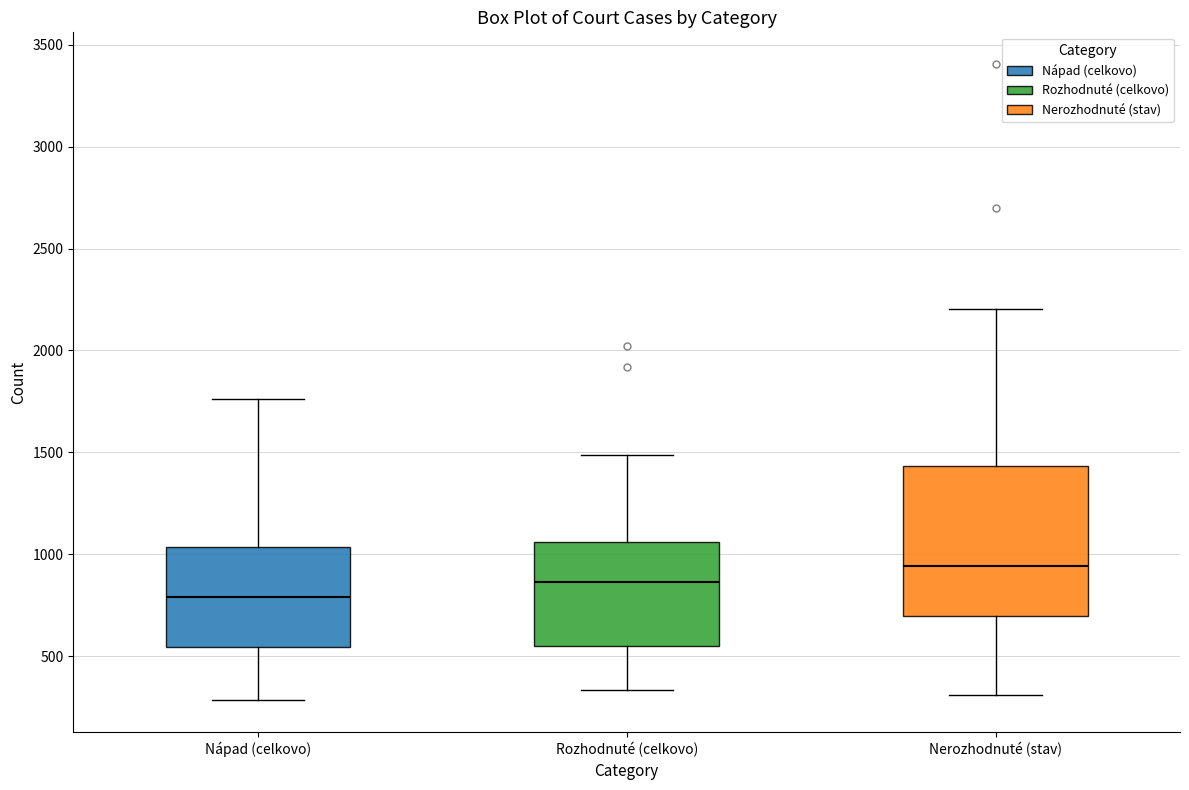

Comparing the boxes themselves (not the whiskers), which one is the tallest?

Nerozhodnuté (stav)